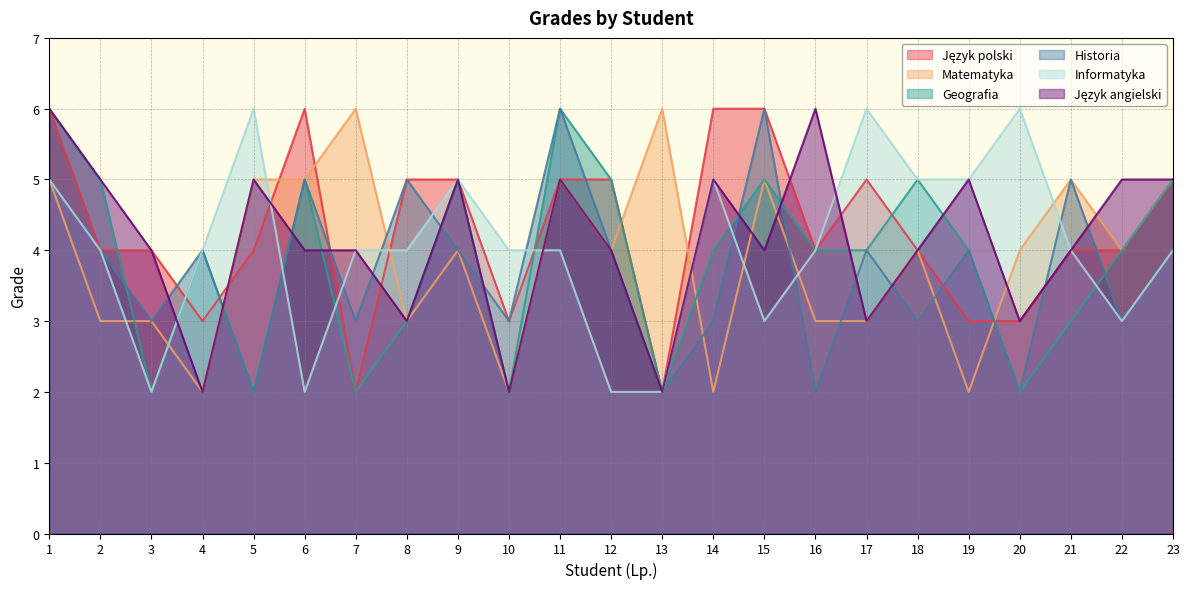

Which label corresponds to the smallest value in the chart?

7